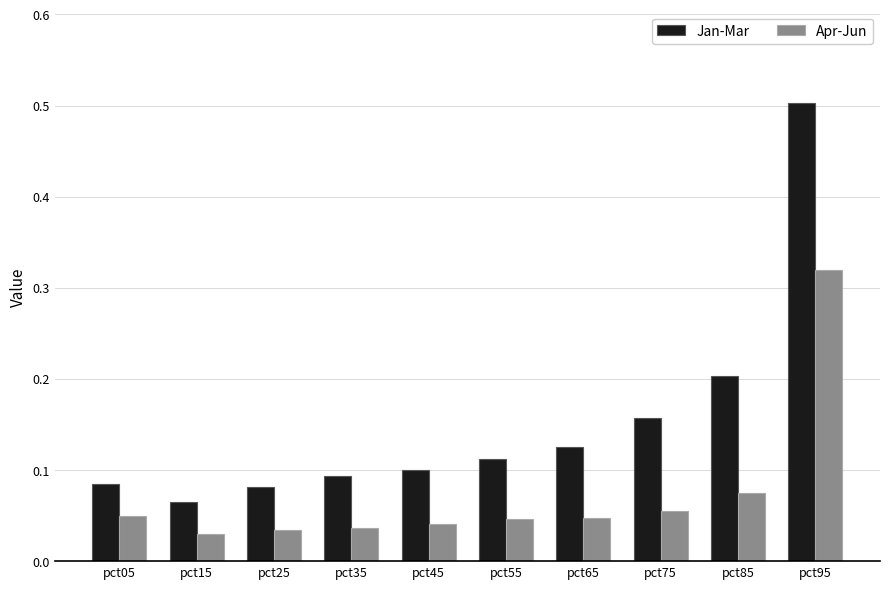

How many Jan-Mar values are between 0 and 1?

10